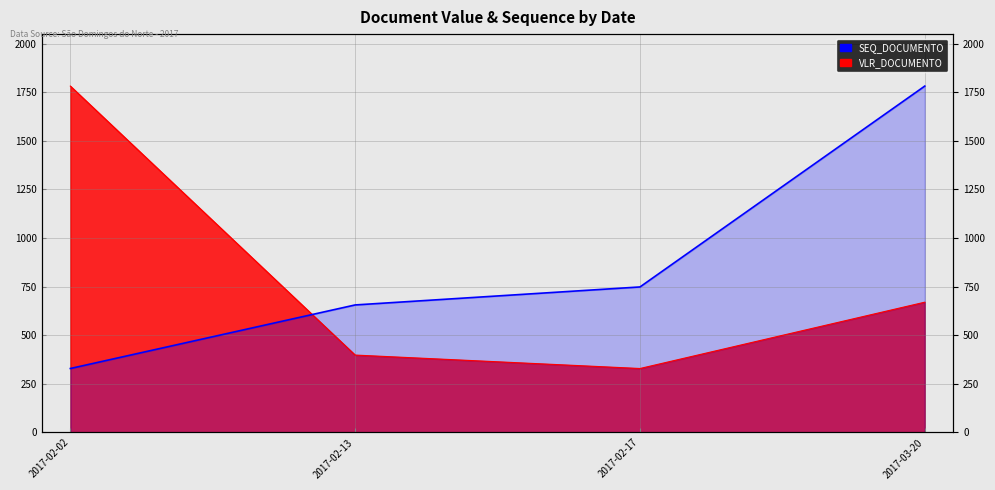

Approximately how many times larger is the value at 2017-02-02 compared to 2017-03-20?

0.2